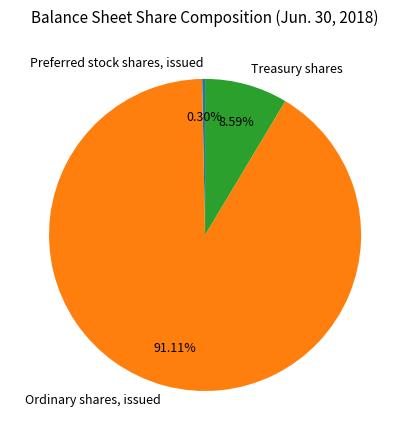

What percentage is the Treasury shares slice, to the nearest percent?

9%